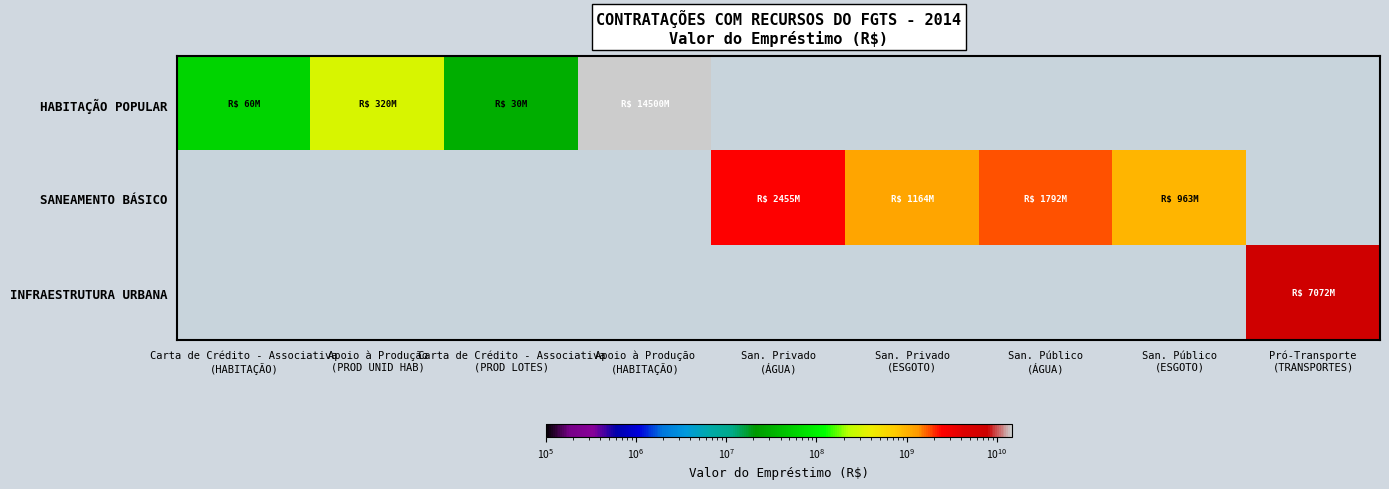

How many data points does each series have?

9